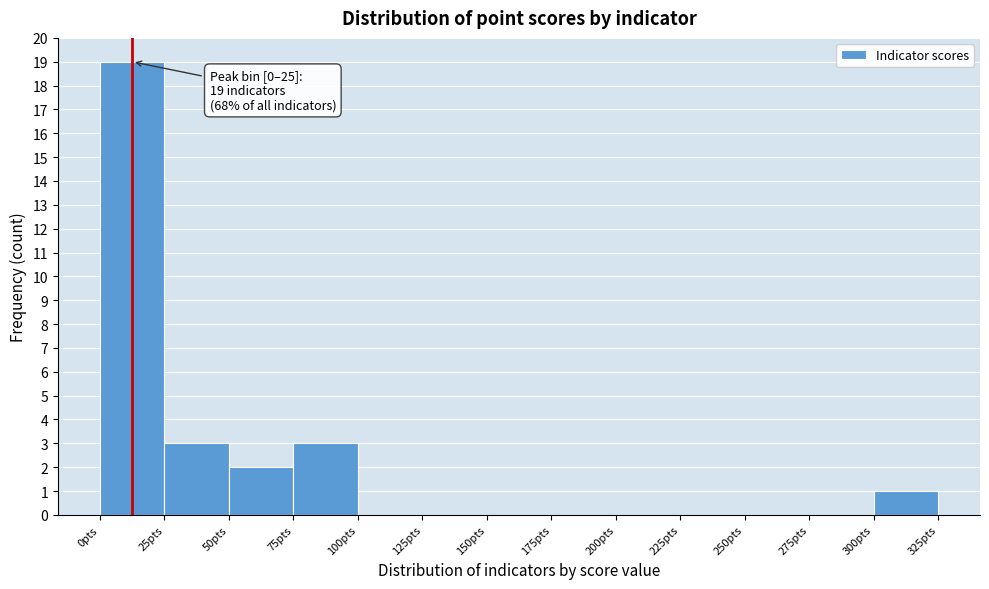

Over which range of the x-axis is the bar tallest?

0 to 25